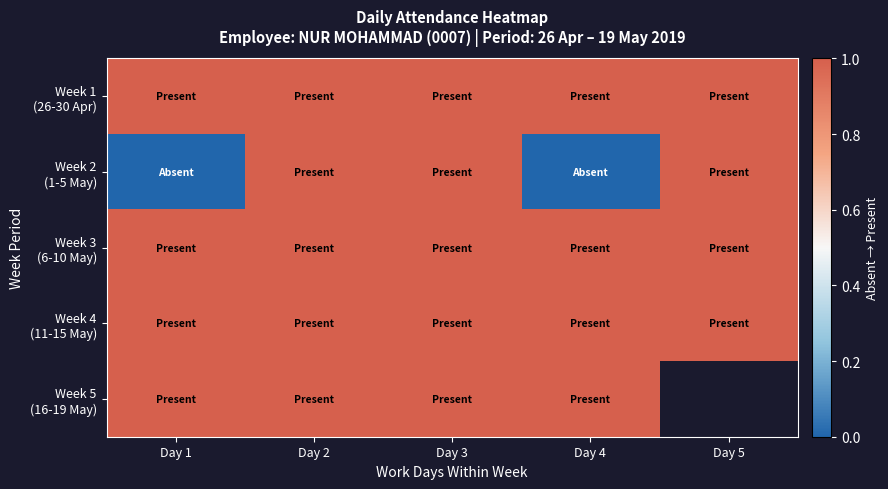

What is the maximum value shown in the chart?

1.0